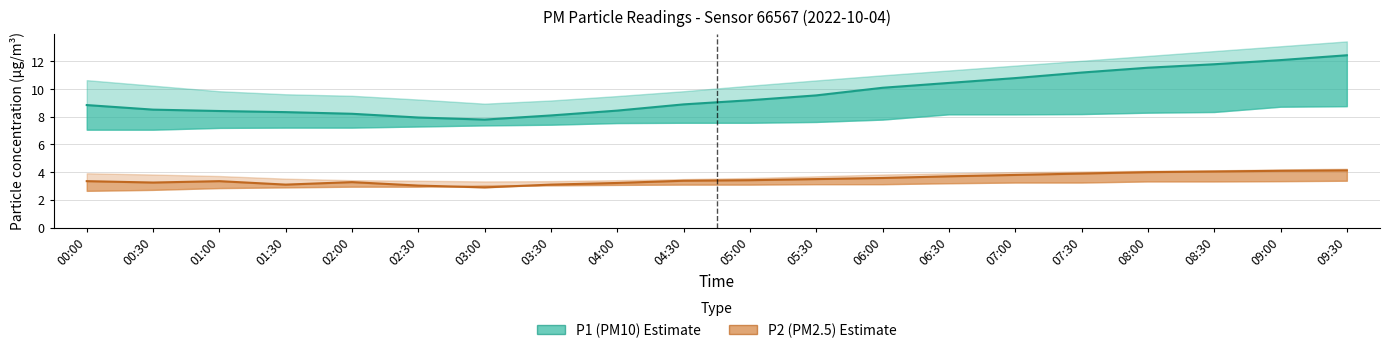

At how many categories does at least one series exceed 10?

8